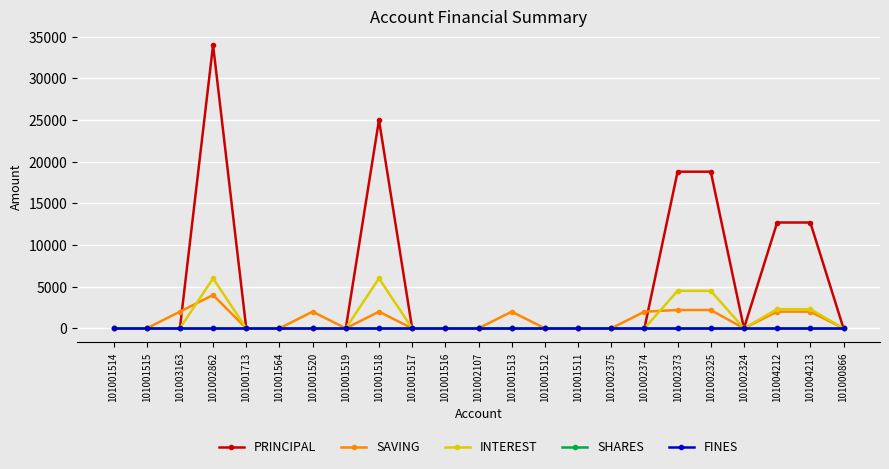

What is the sum of all INTEREST values?

25600